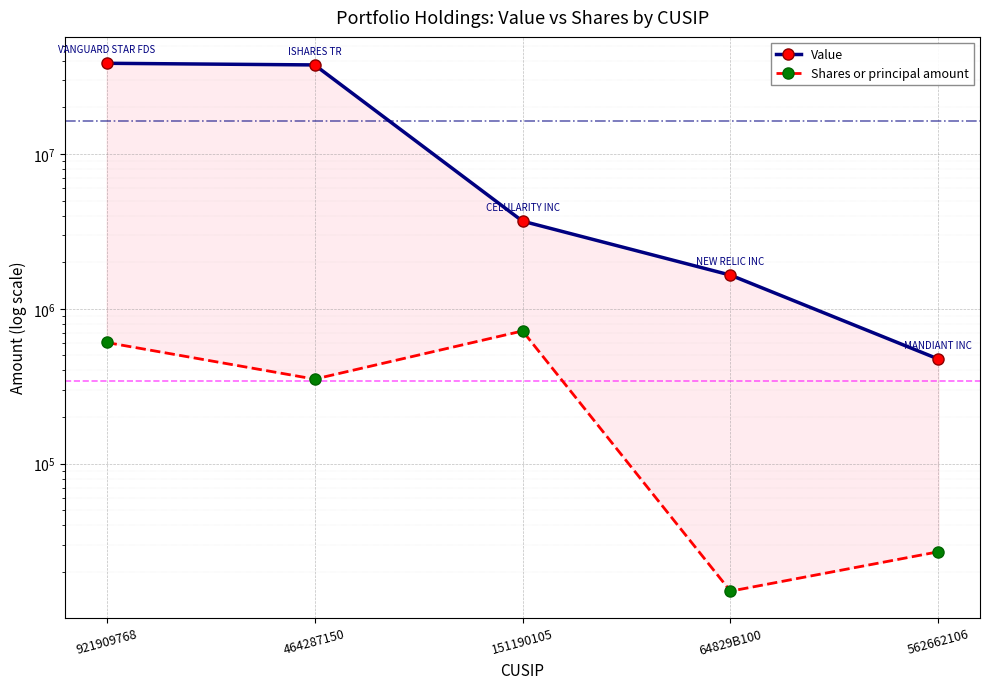

At which category is the sum across all series the highest?

921909768